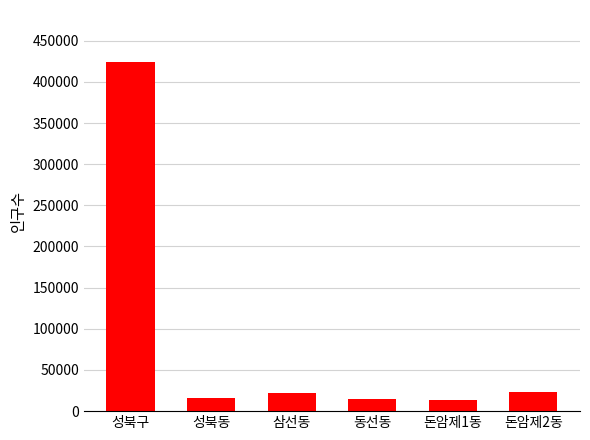

The value at 삼선동 is 21680. True or false?

True